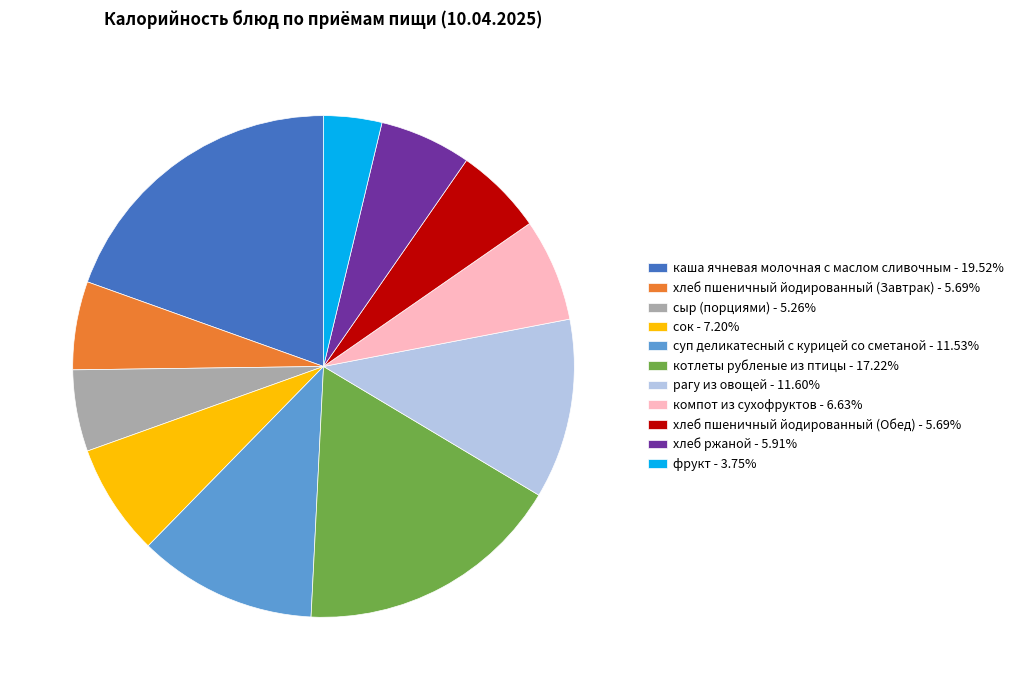

The хлеб пшеничный йодированный (Завтрак) slice represents 1% of the pie. True or false?

False